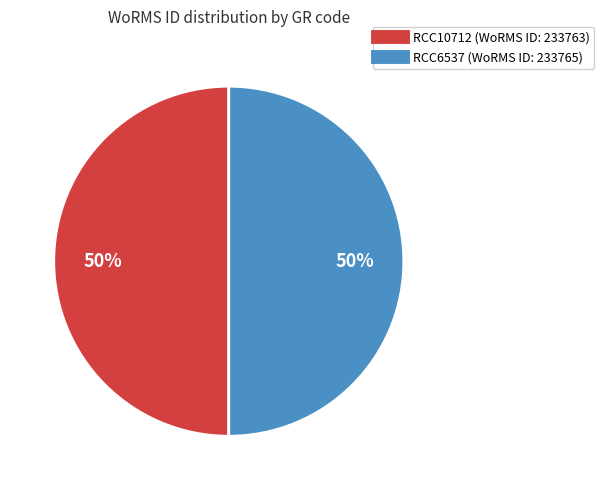

To the nearest percent, what is the combined percentage of RCC6537 and RCC10712?

100%